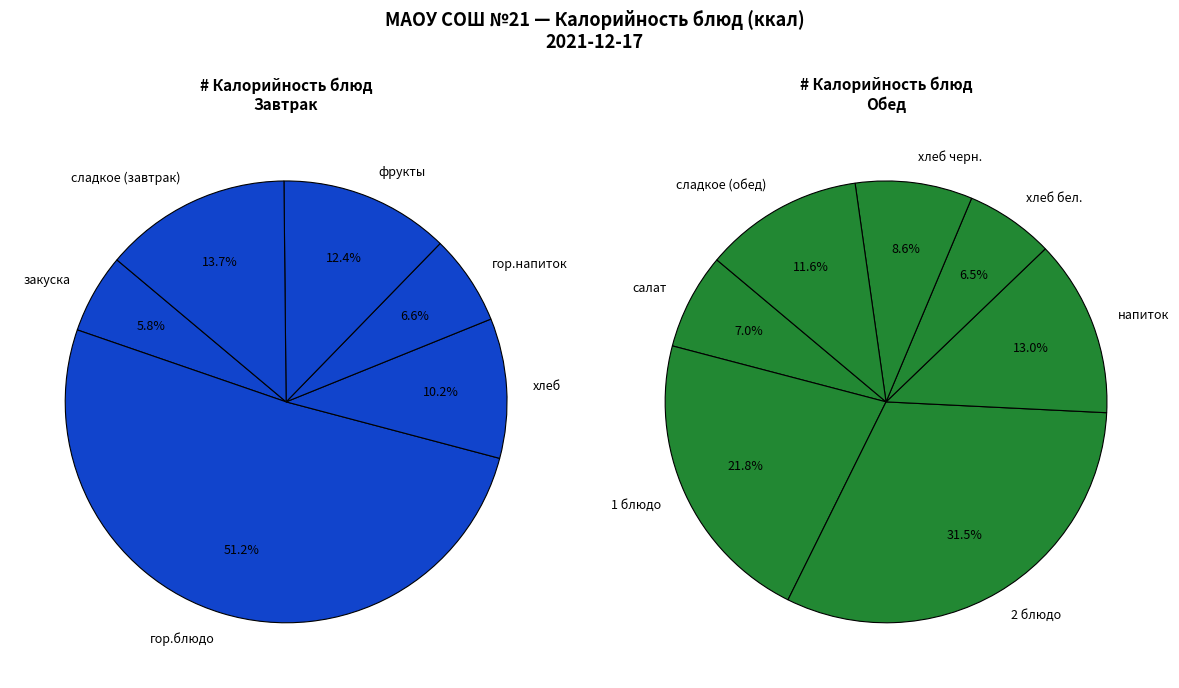

What is the largest slice in the pie chart?

гор.блюдо